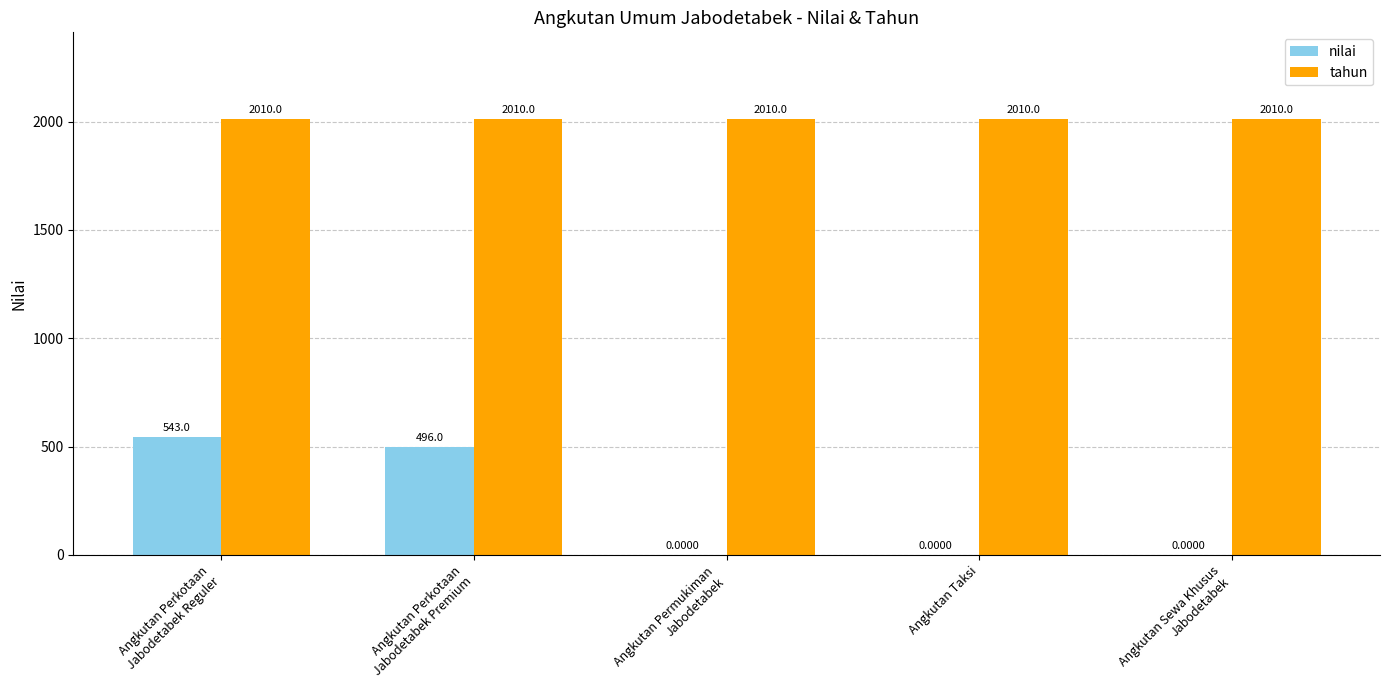

How many categories are shown in the chart?

5